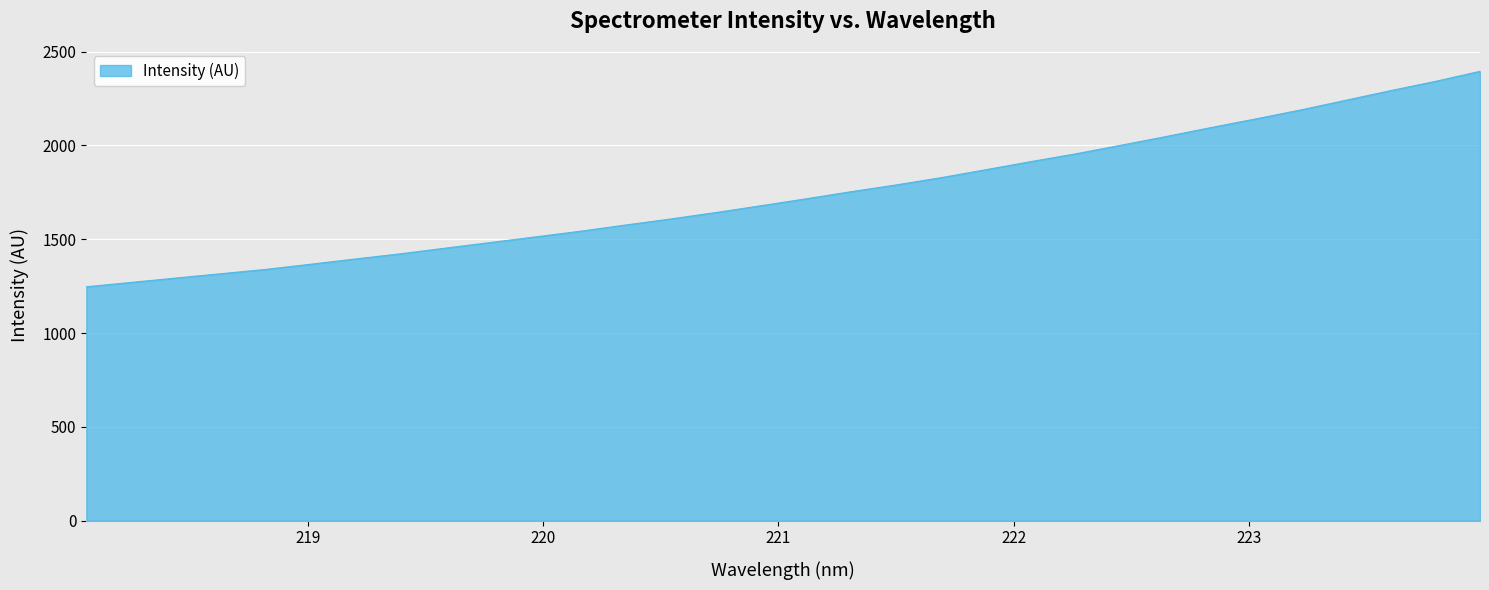

What is the sum of all values?

55729.4